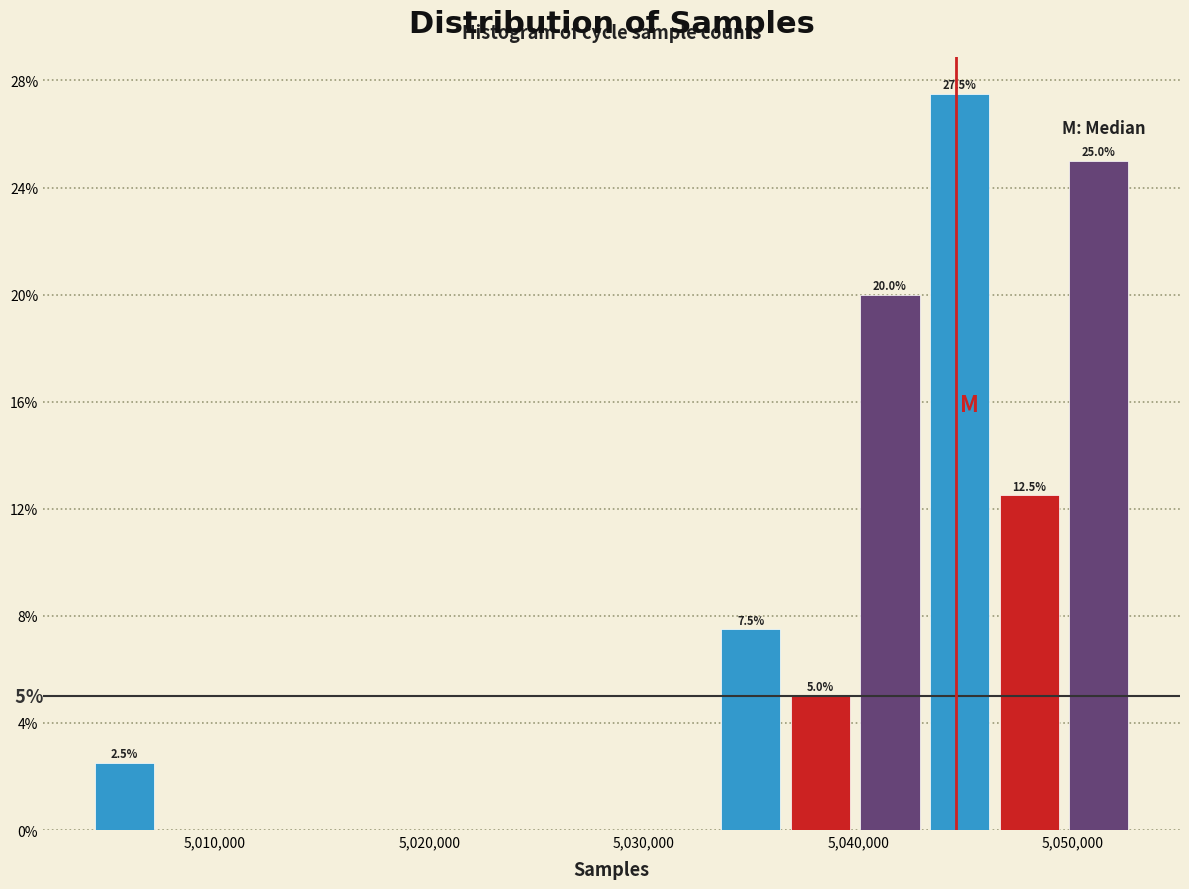

Read against the x-axis, roughly where is the centre of the tallest bar?

5045000